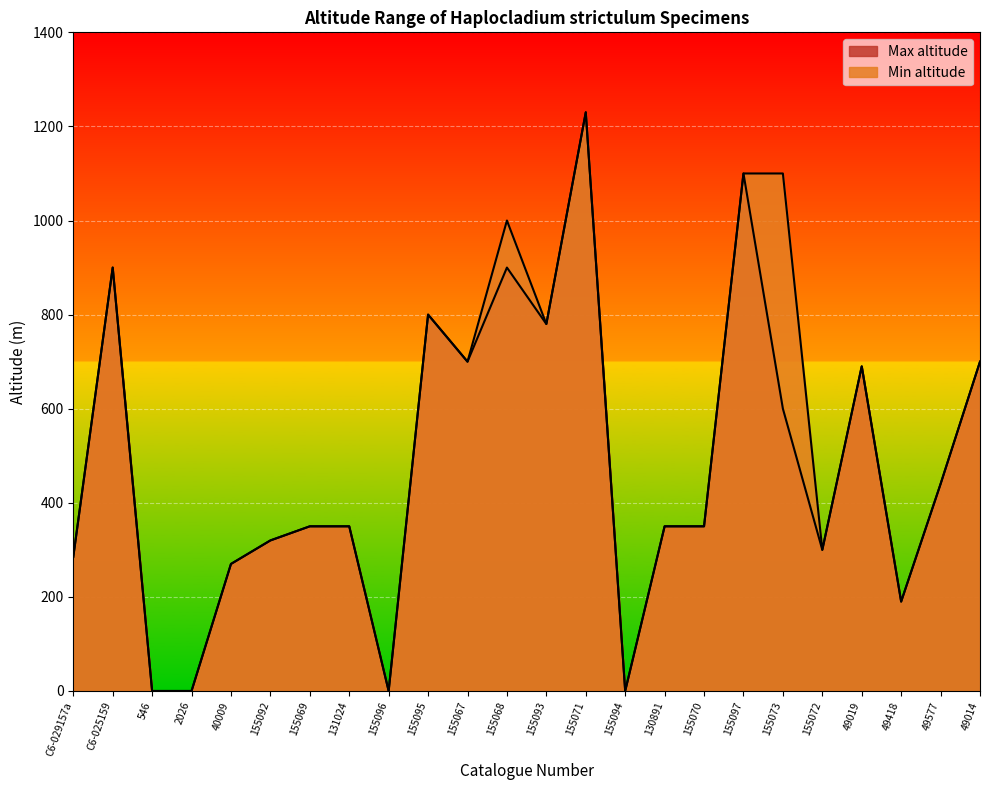

How many lines are shown in the chart?

2